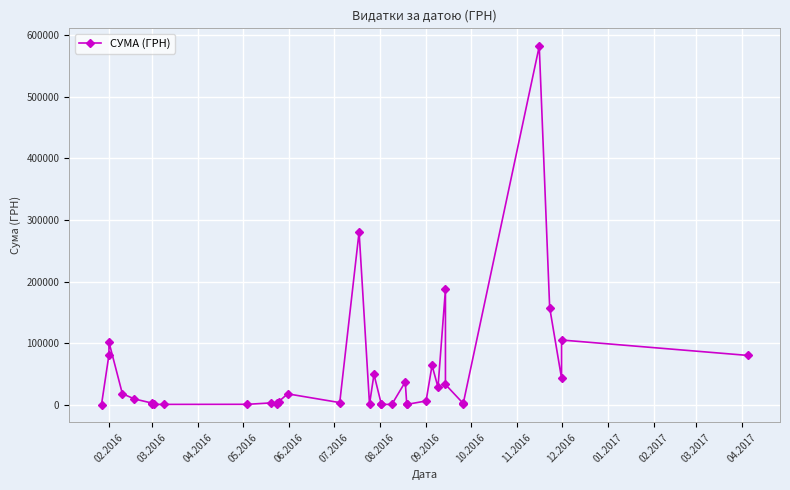

How many lines are shown in the chart?

1